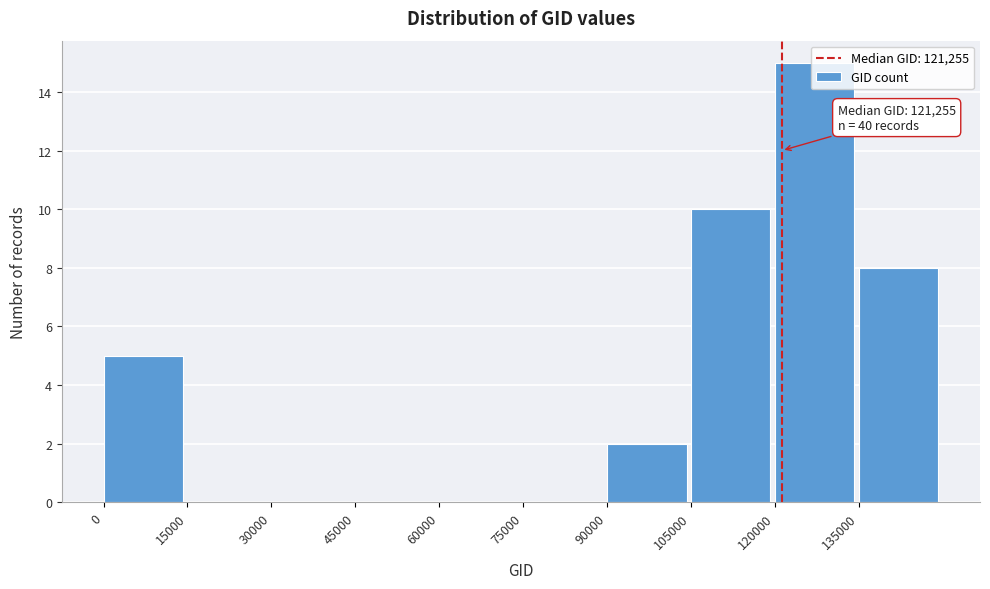

Which range on the x-axis has the tallest bar?

120000 to 135000